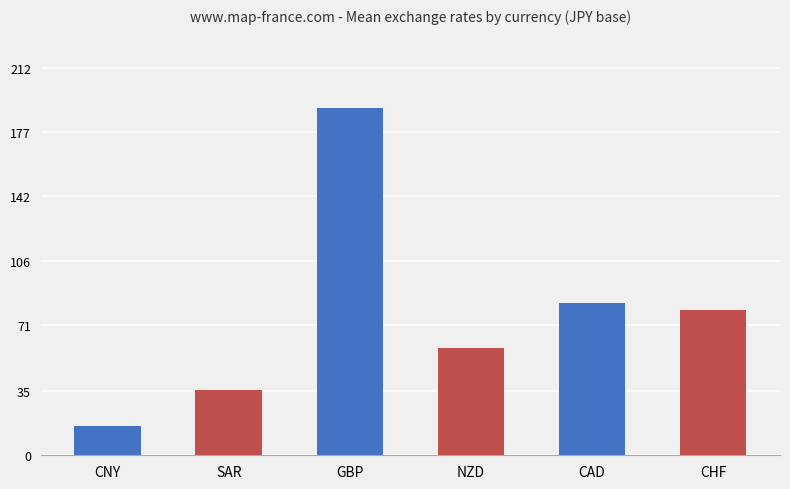

What is the average value?

77.2